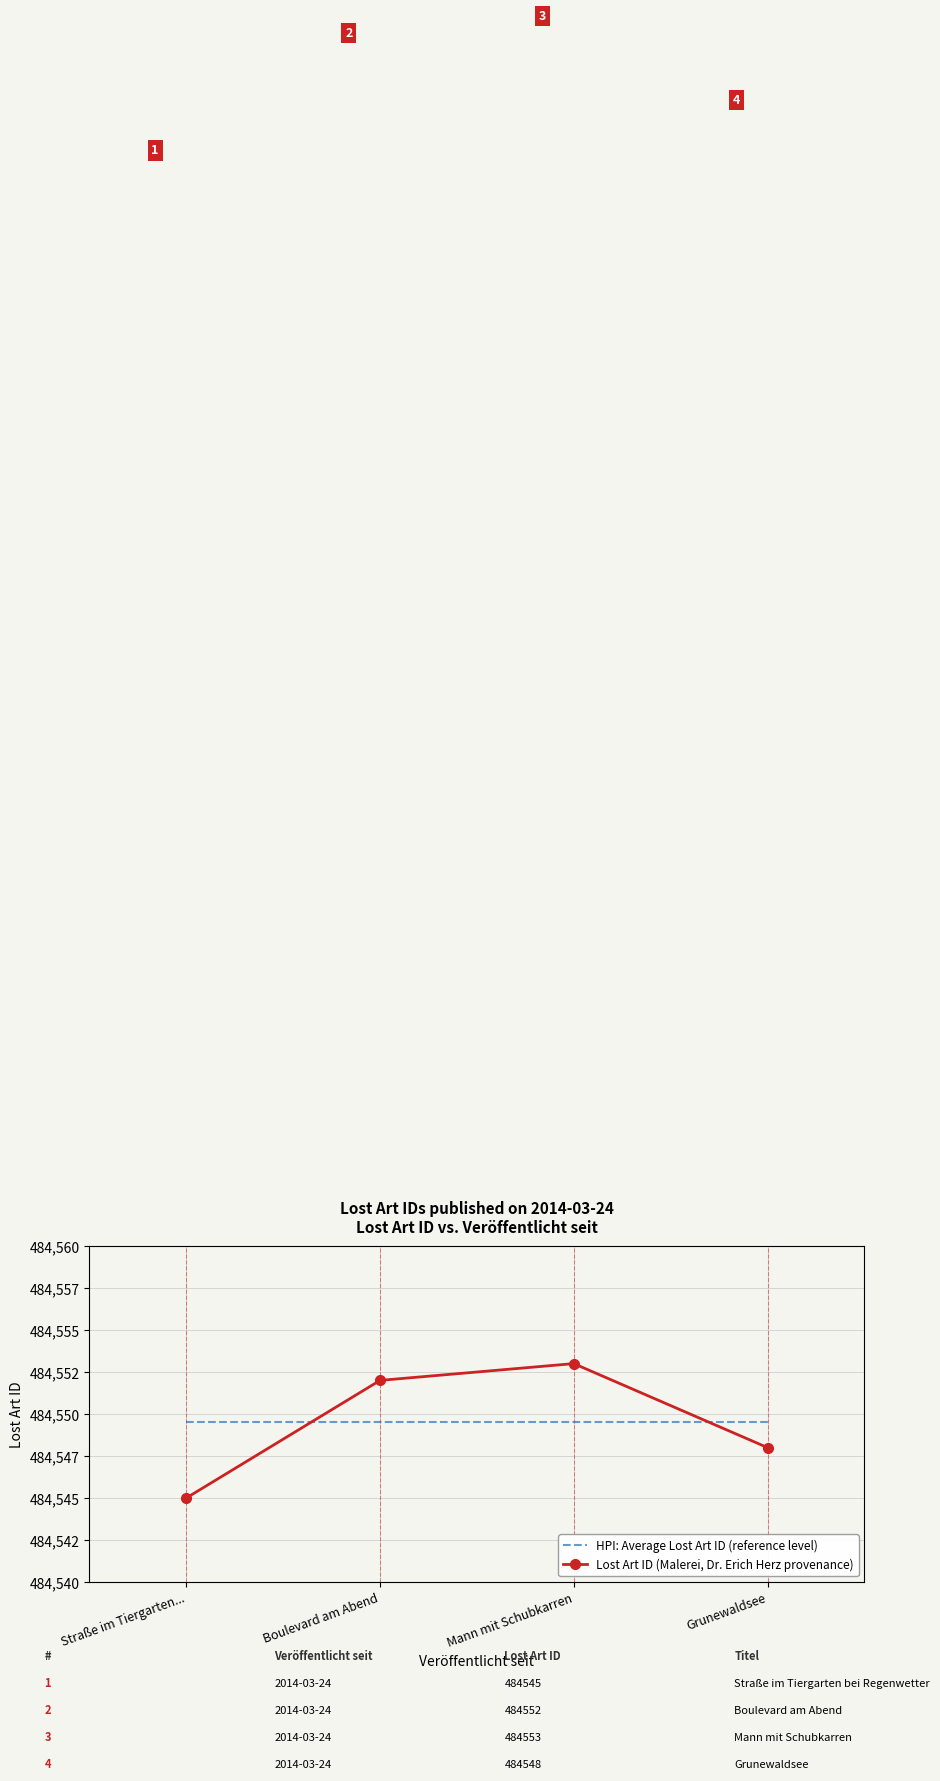

Which series has the widest spread of values?

Lost Art ID (Malerei, Dr. Erich Herz provenance)